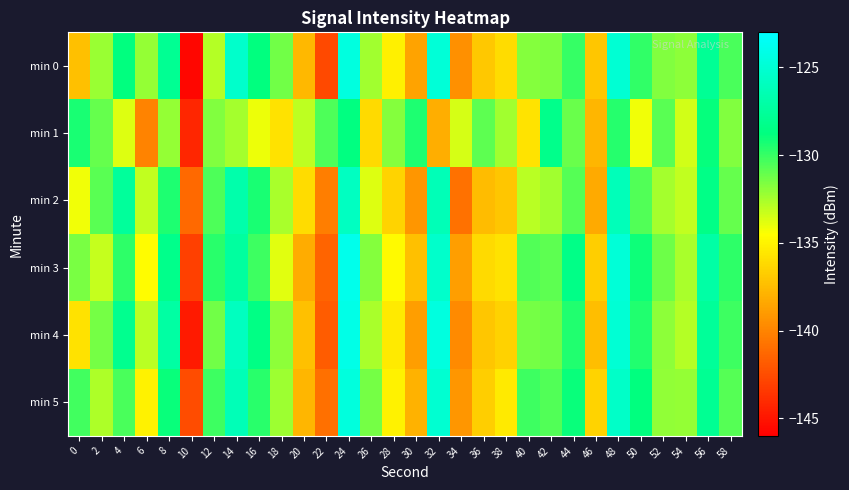

What is the total value across all series at 28?

-808.5